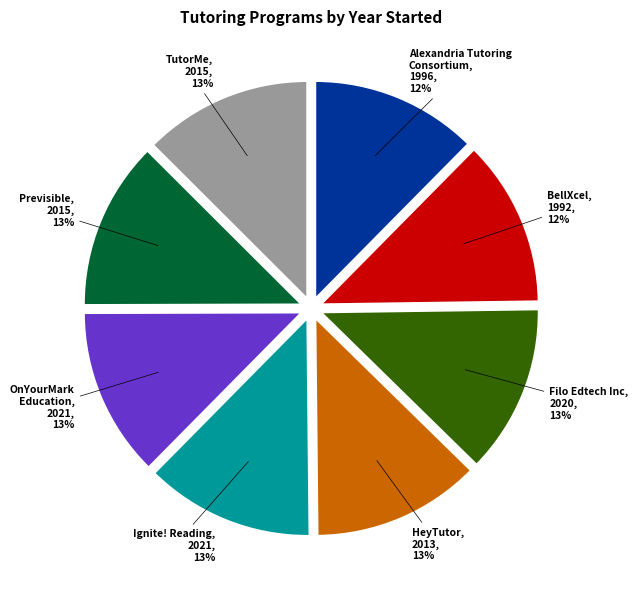

To the nearest percent, what is the average slice percentage?

12%